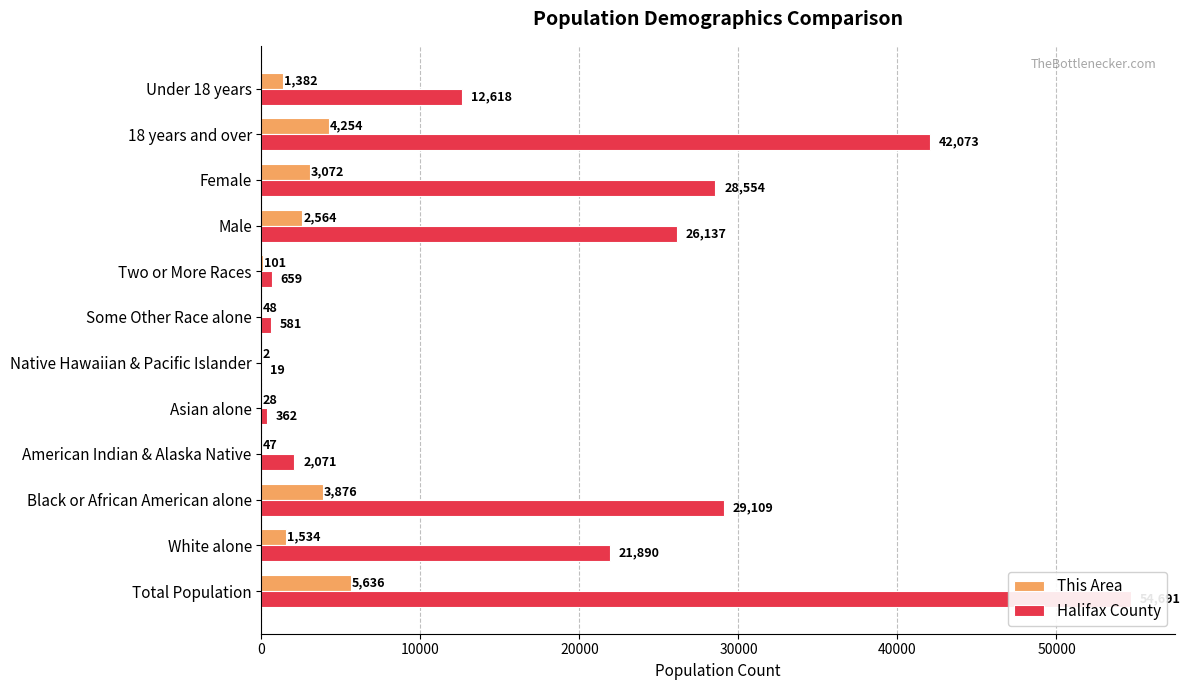

What is the maximum value for Halifax County?

54691